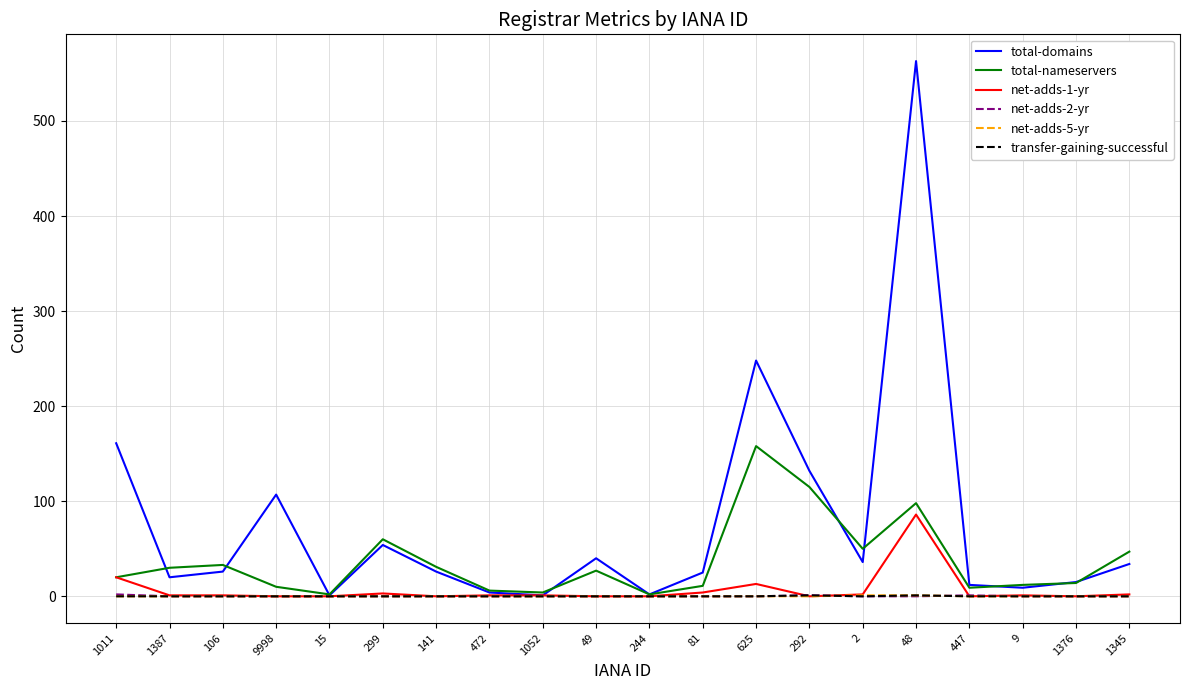

Where is the first local minimum for total-domains?

1387